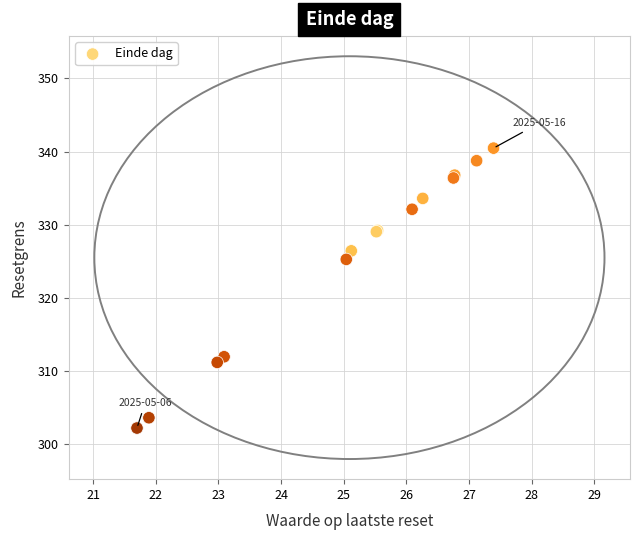

What Y value in the scatter plot is closest to 321?

325.2